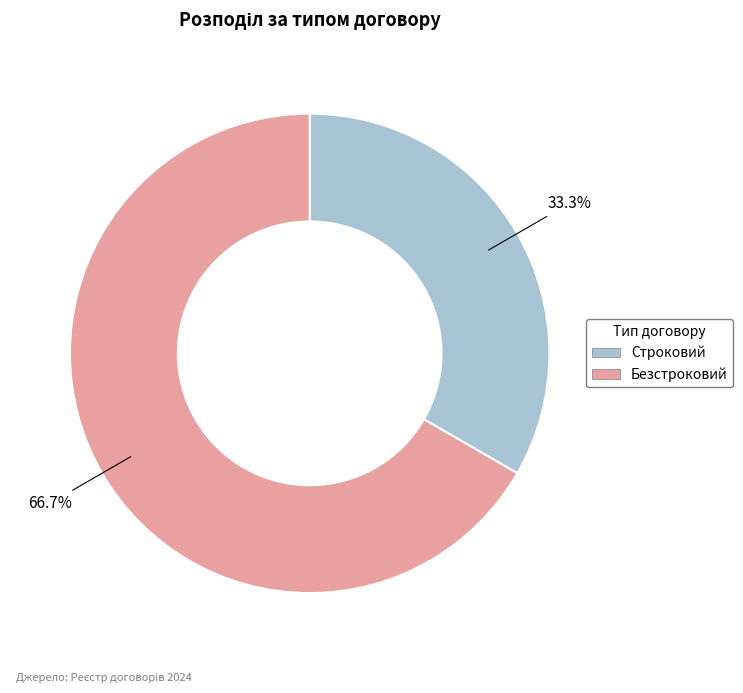

To the nearest percent, what portion does Строковий represent?

33%